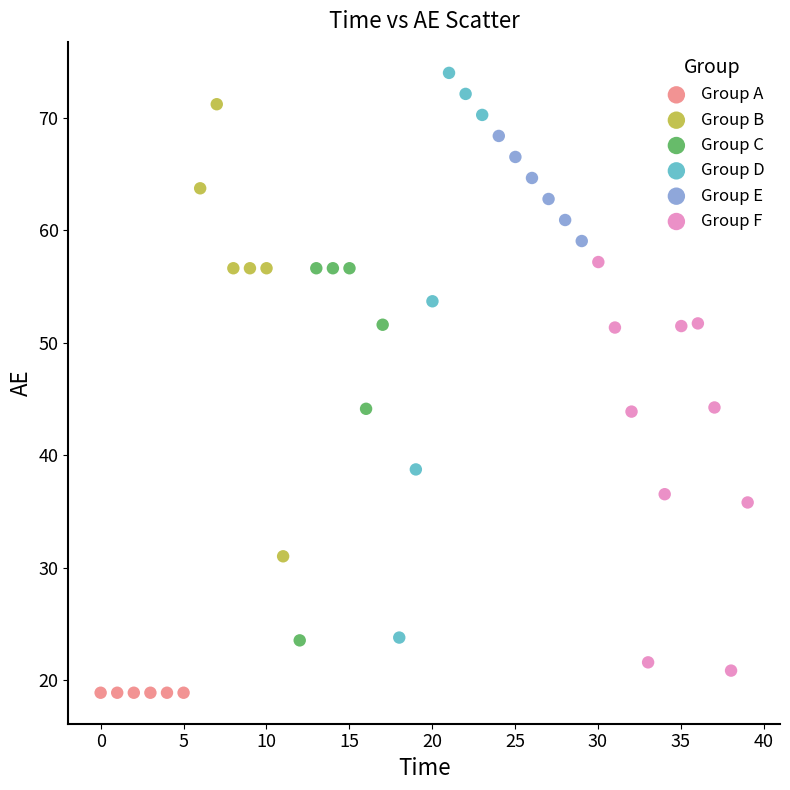

Which series contains the highest Y value?

Group D